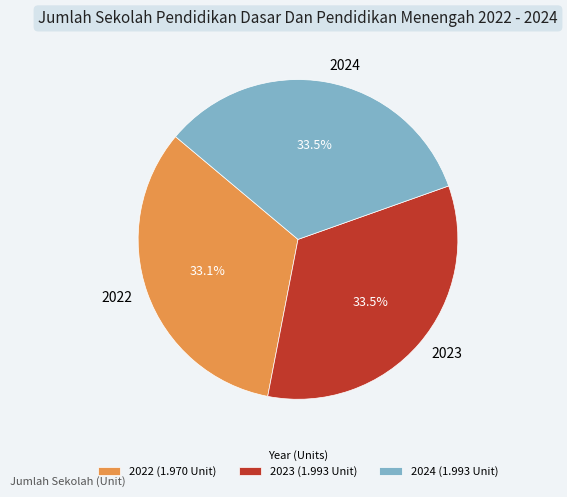

Combined, do 2024 and 2022 account for over 50%?

Yes